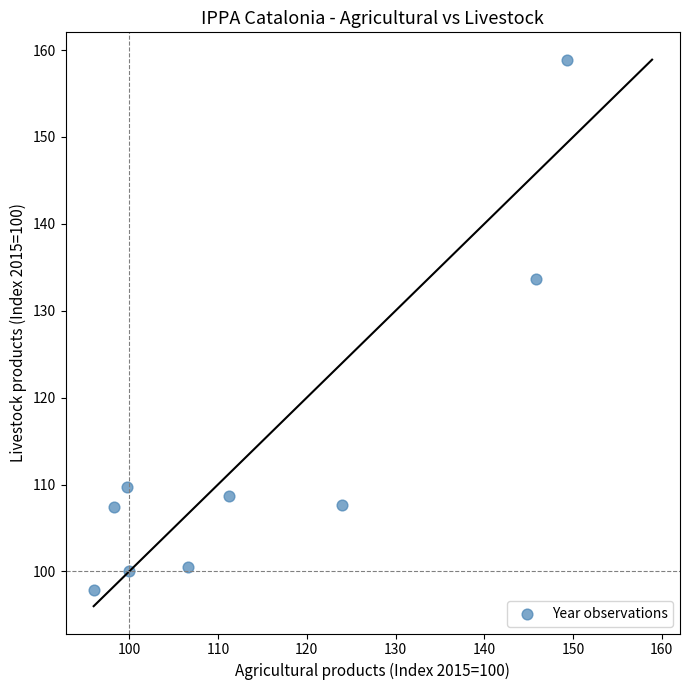

What is the average X value?

114.6